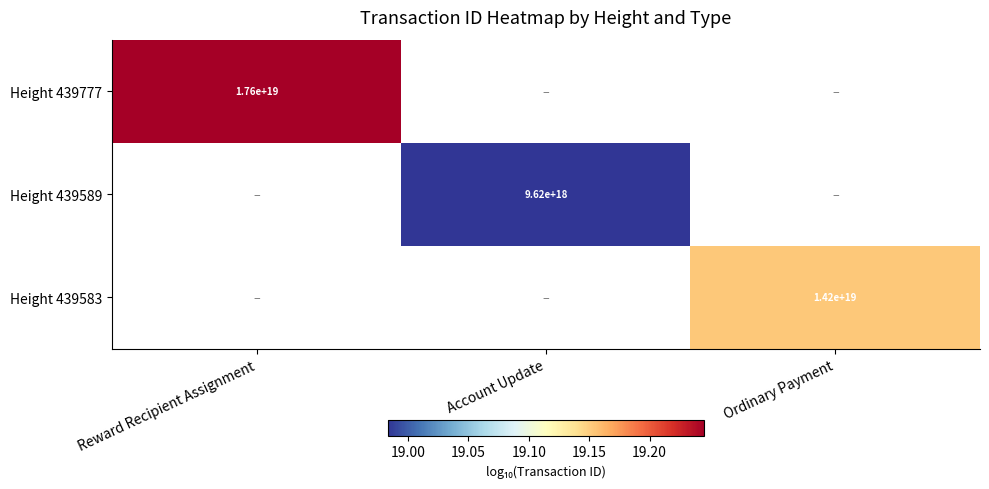

How many data points in Height 439589 are above 18?

1